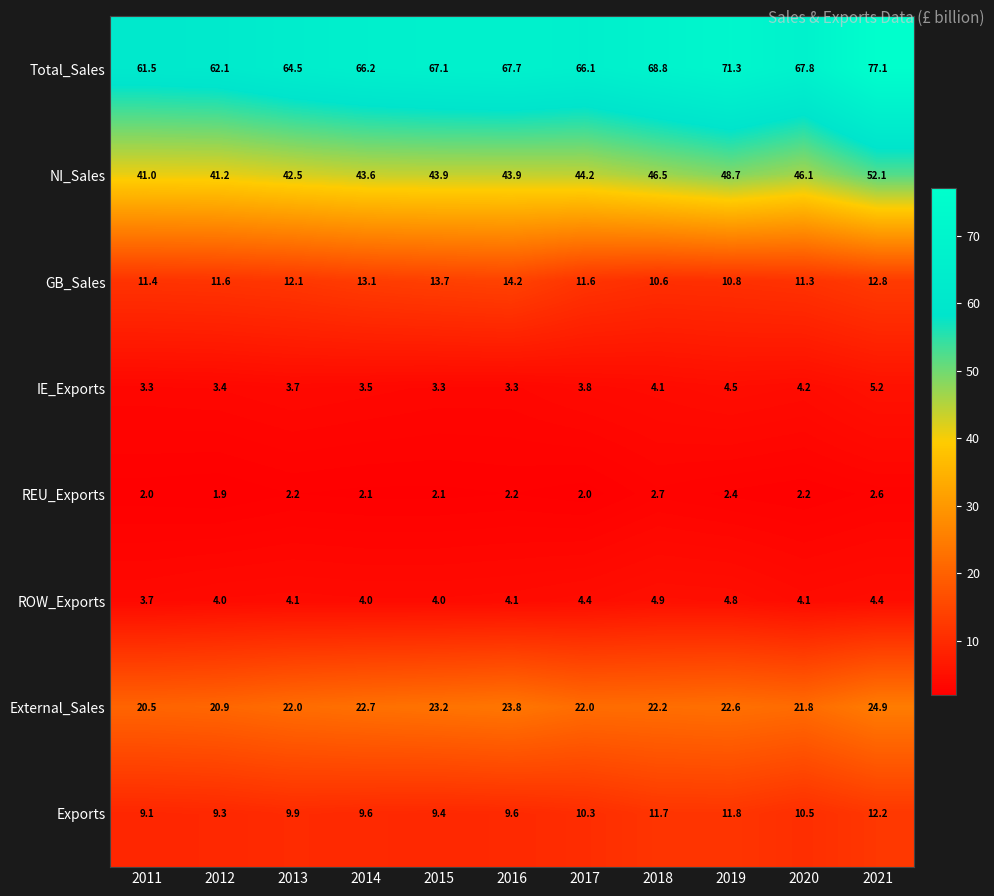

At 2012, list the series in order from largest to smallest.

Total_Sales, NI_Sales, External_Sales, GB_Sales, Exports, ROW_Exports, IE_Exports, REU_Exports